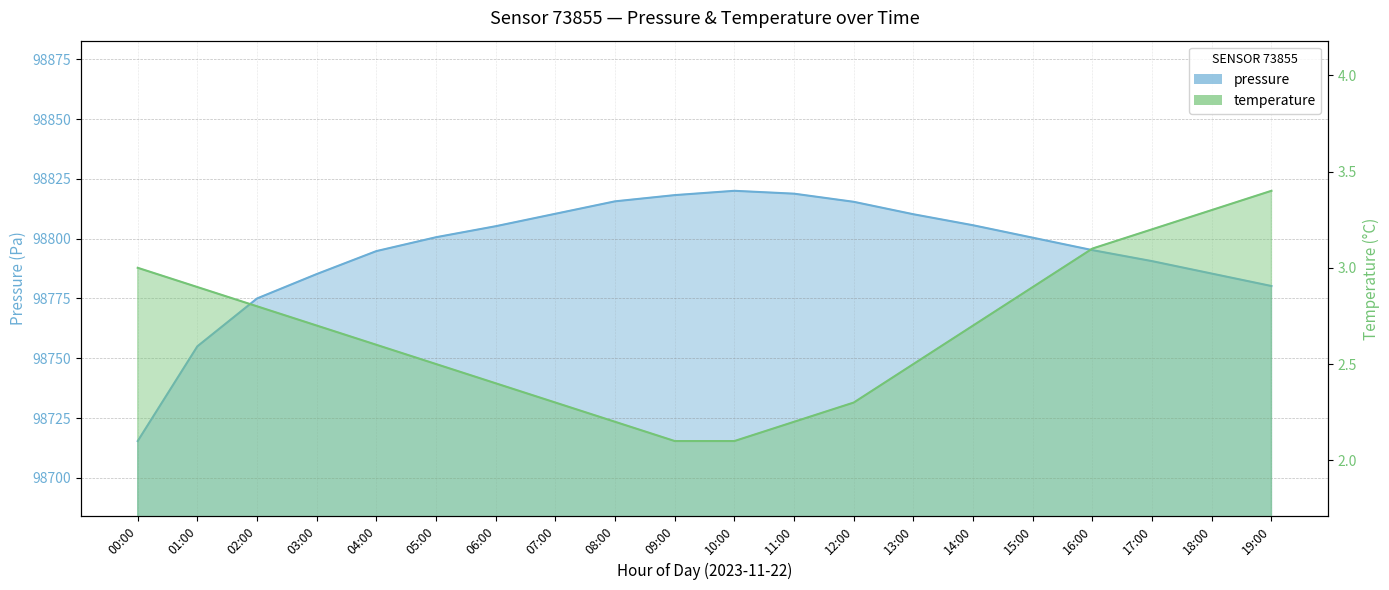

The value of temperature at 16:00 is 3.1. True or false?

True